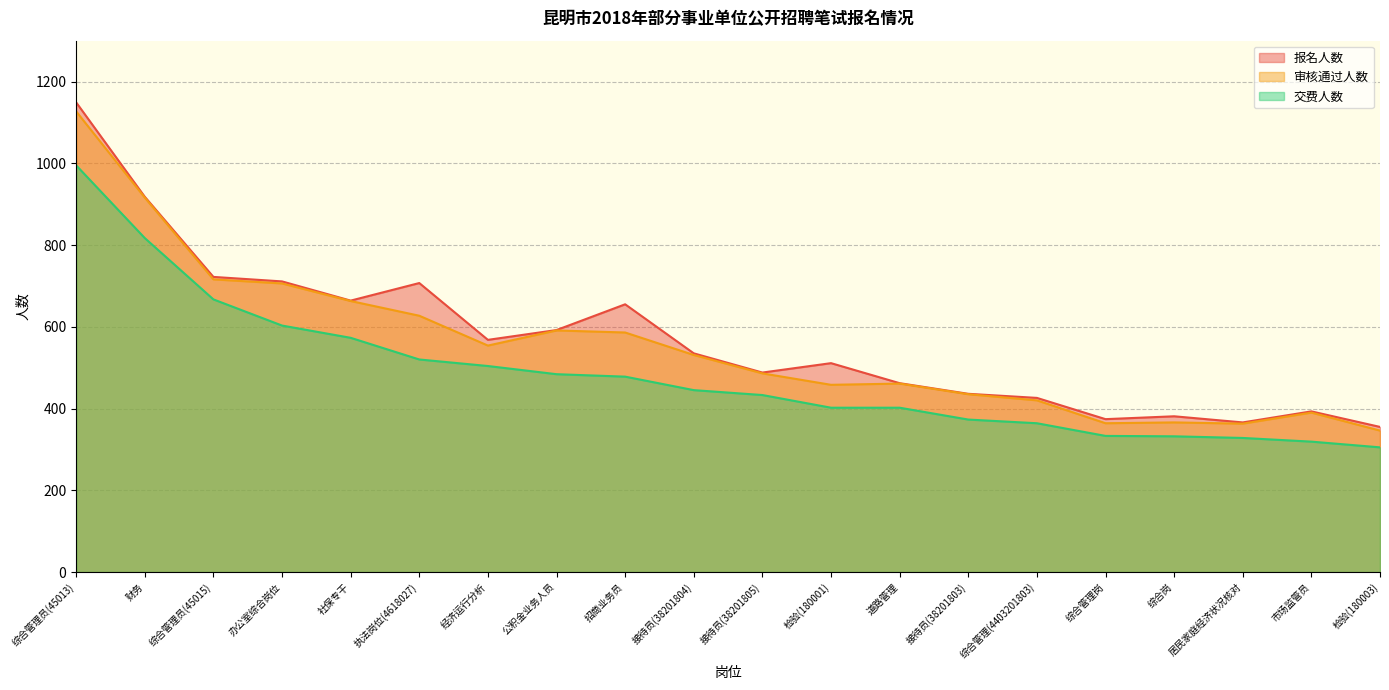

The 审核通过人数 series shows 1127 at 综合管理员(45013). True or false?

True